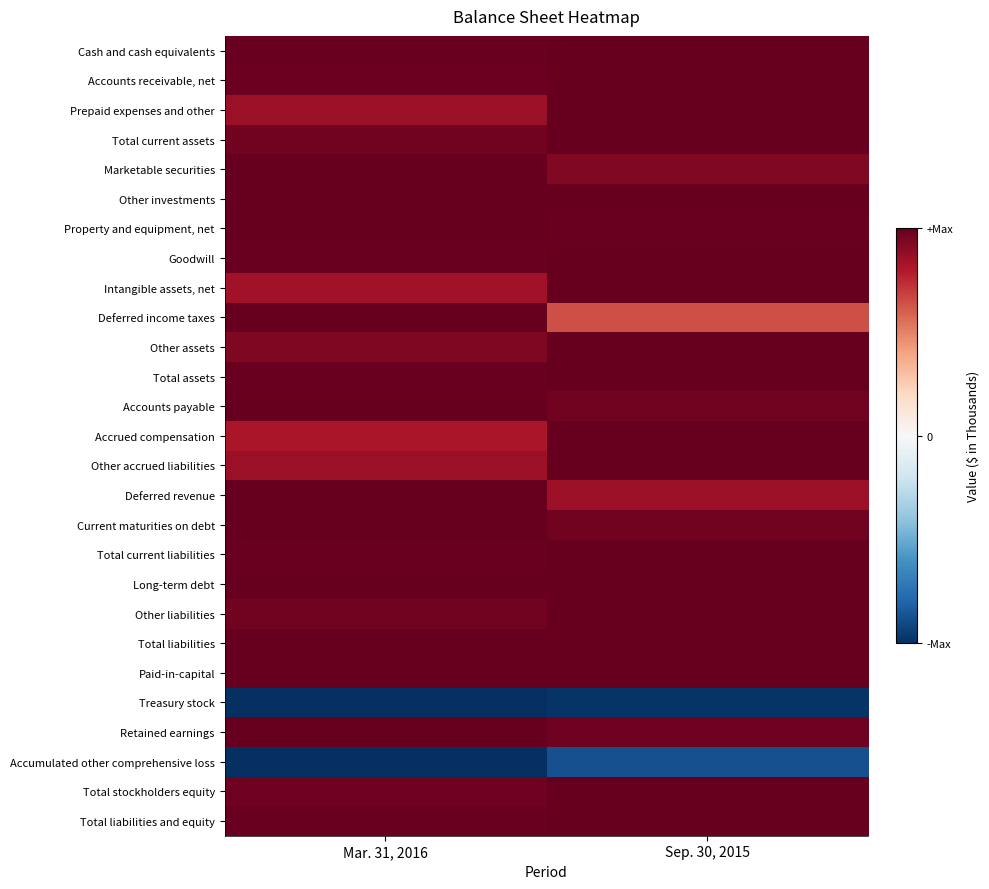

Between Mar. 31, 2016 and Sep. 30, 2015, which series saw the biggest shift?

Deferred income taxes